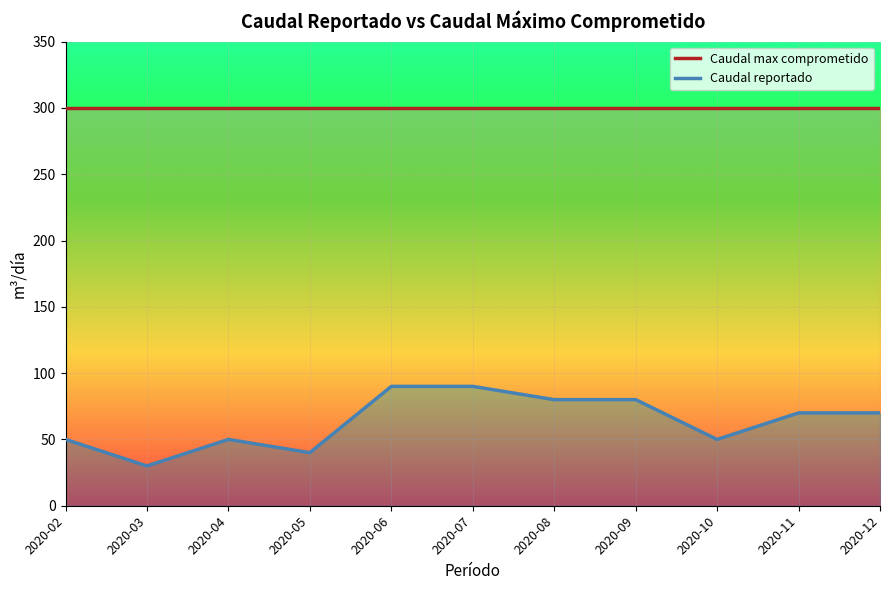

Is it true that Caudal max comprometido equals 132 at 2020-09?

False